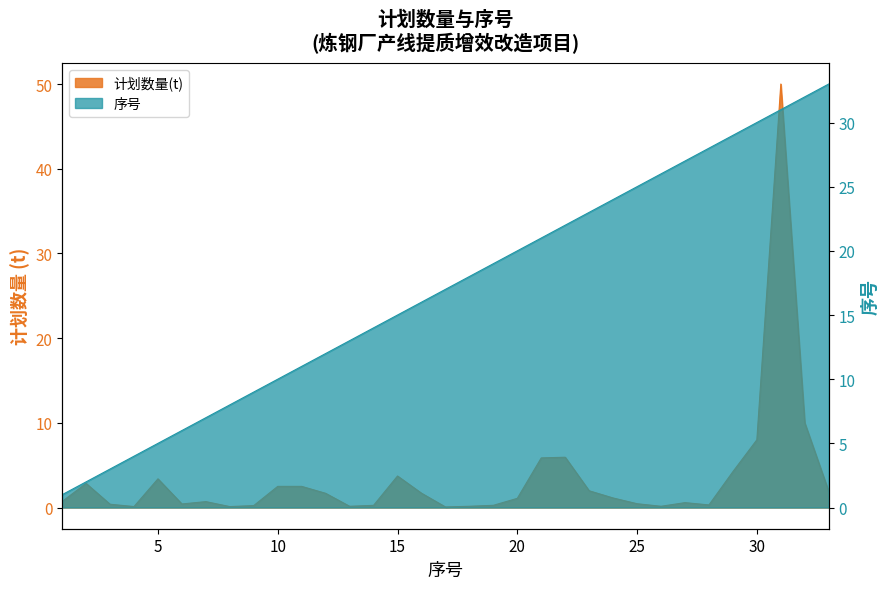

What is the difference between the highest and lowest values at 4?

3.9